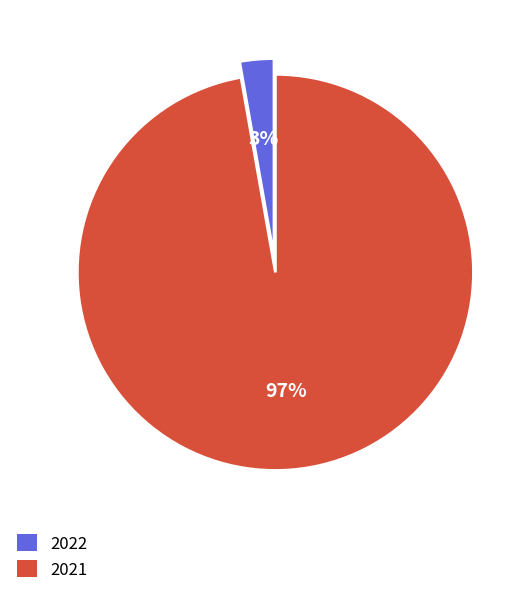

Is there any slice that represents more than half of the pie?

Yes